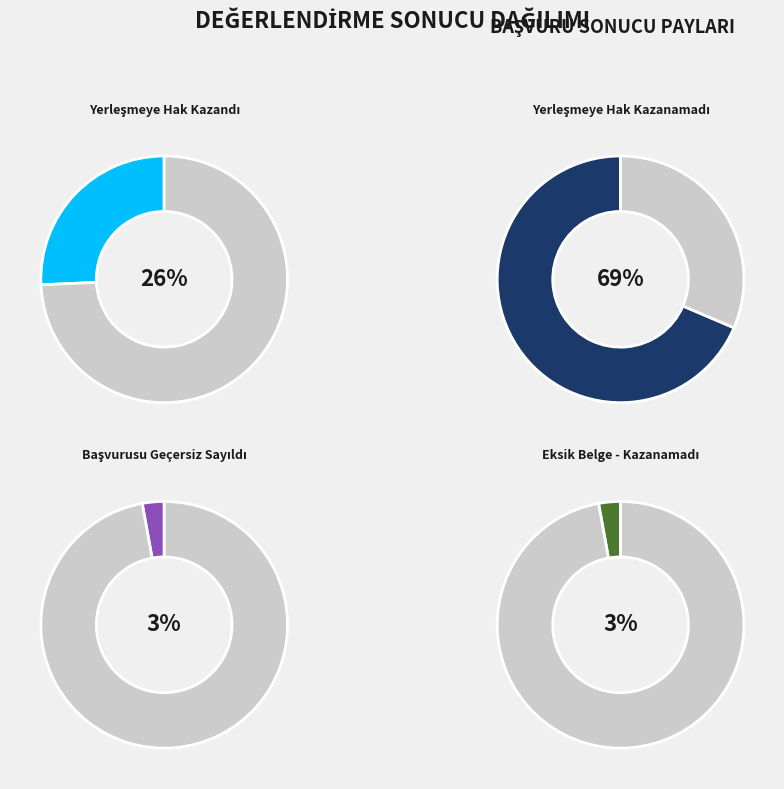

Does Eksik Belge - Kazanamadı represent more than half of the total?

No